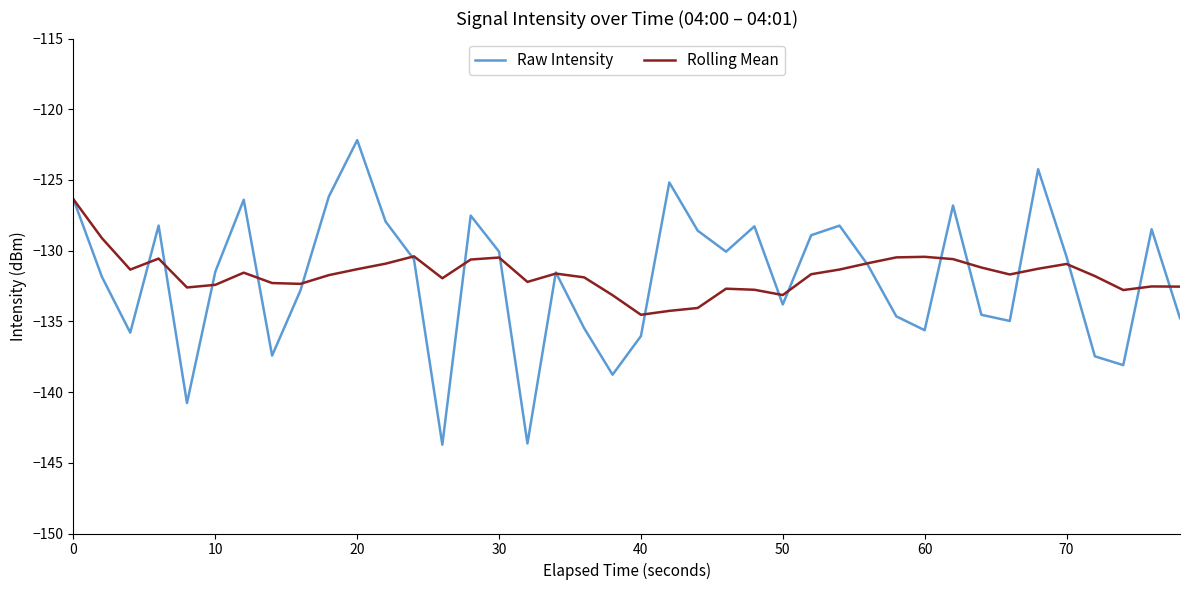

What is the minimum value for Raw Intensity?

-143.7